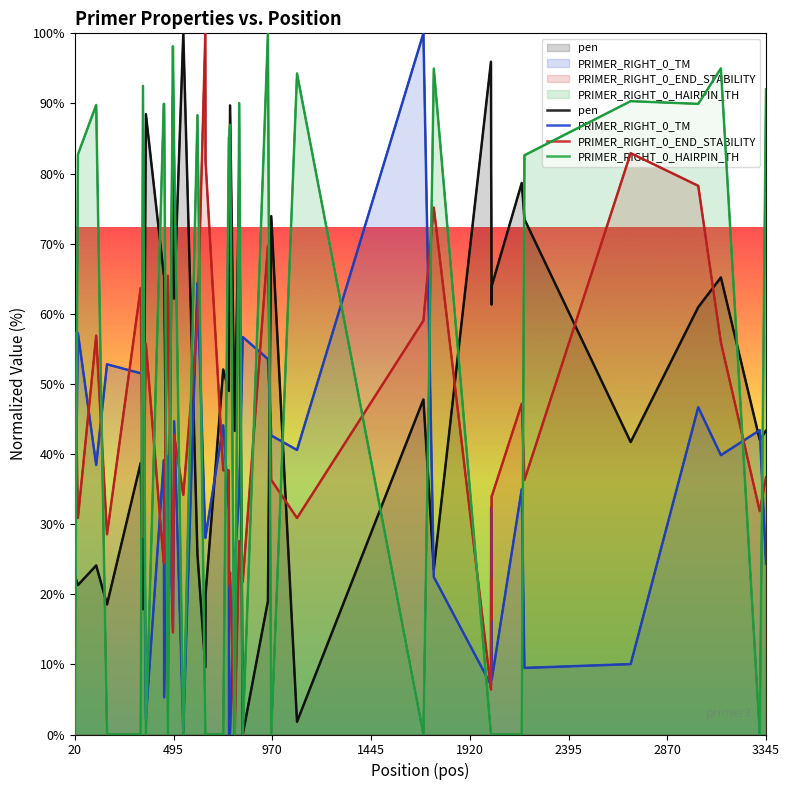

Rank the series by their maximum value, from highest to lowest.

PRIMER_RIGHT_0_HAIRPIN_TH, pen, PRIMER_RIGHT_0_TM, PRIMER_RIGHT_0_END_STABILITY